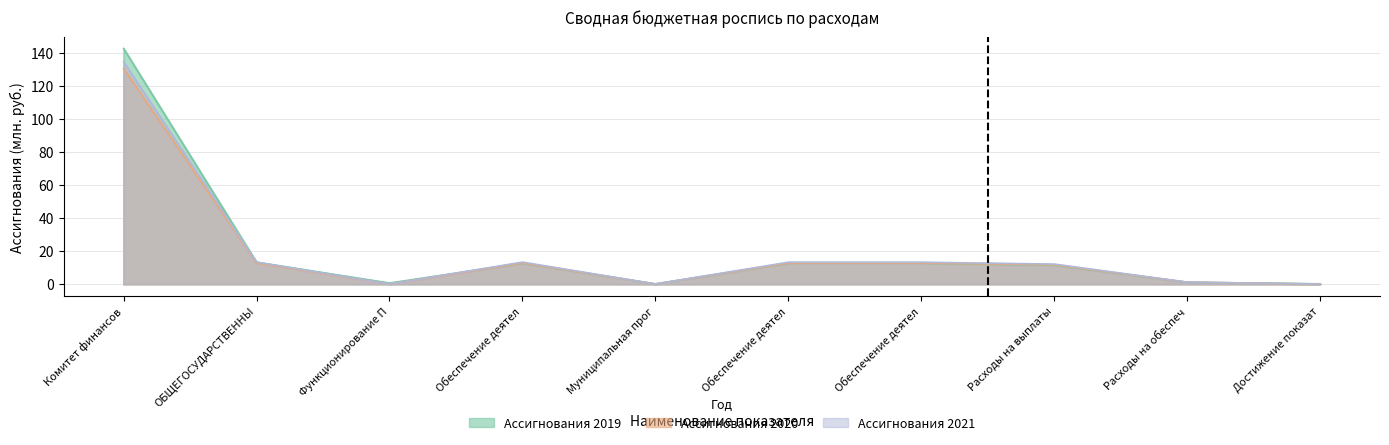

At which label does Ассигнования 2020 reach its peak?

Комитет финансов